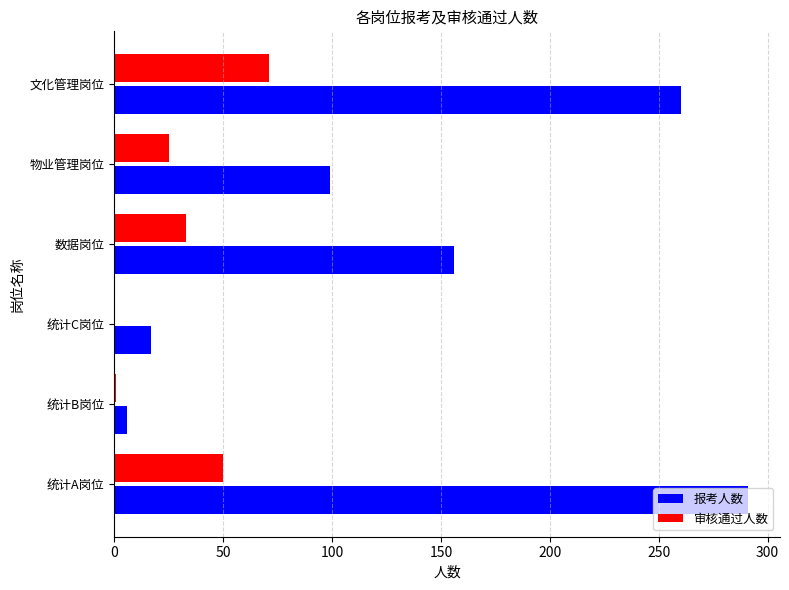

How many series are shown in this chart?

2